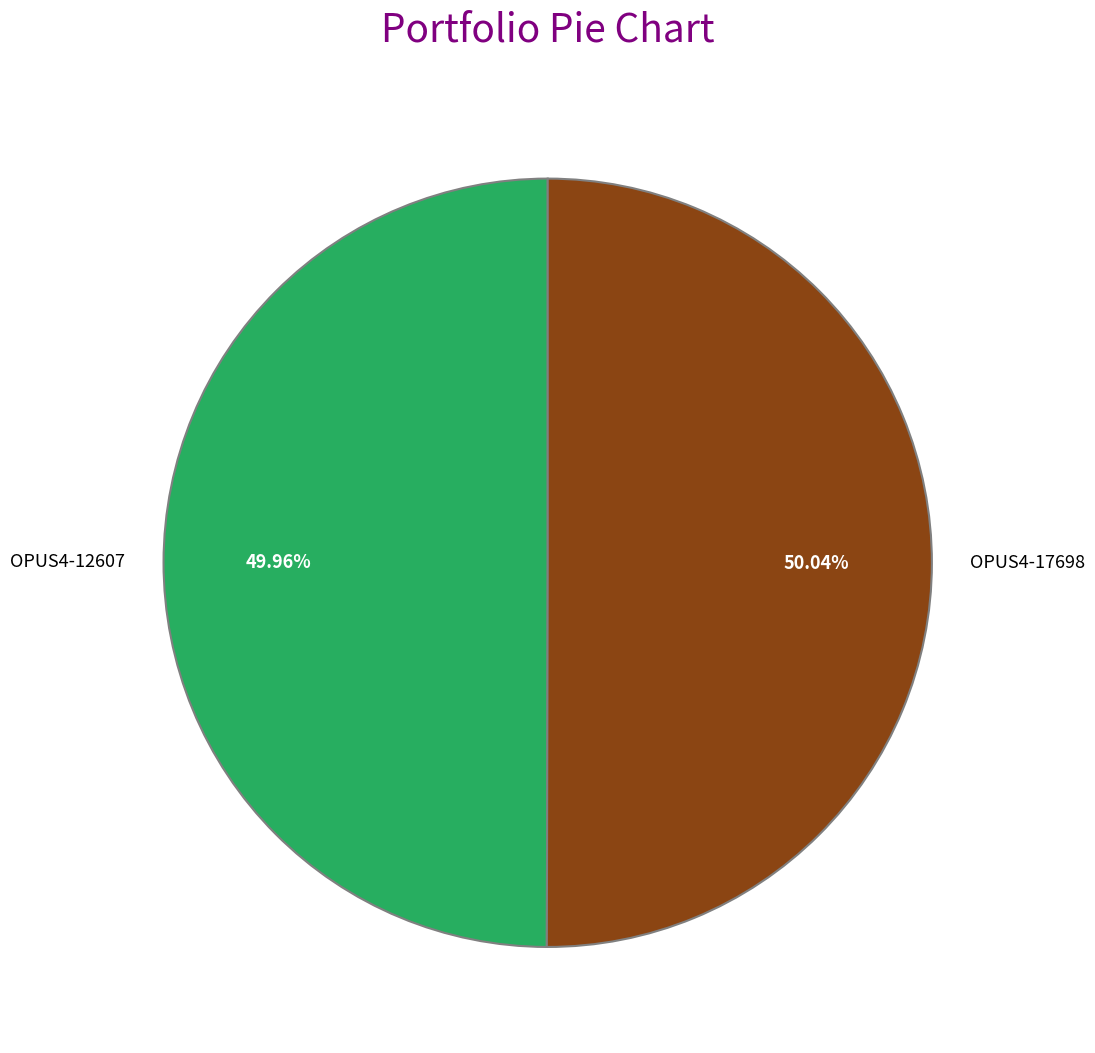

Is there any slice that represents more than half of the pie?

Yes